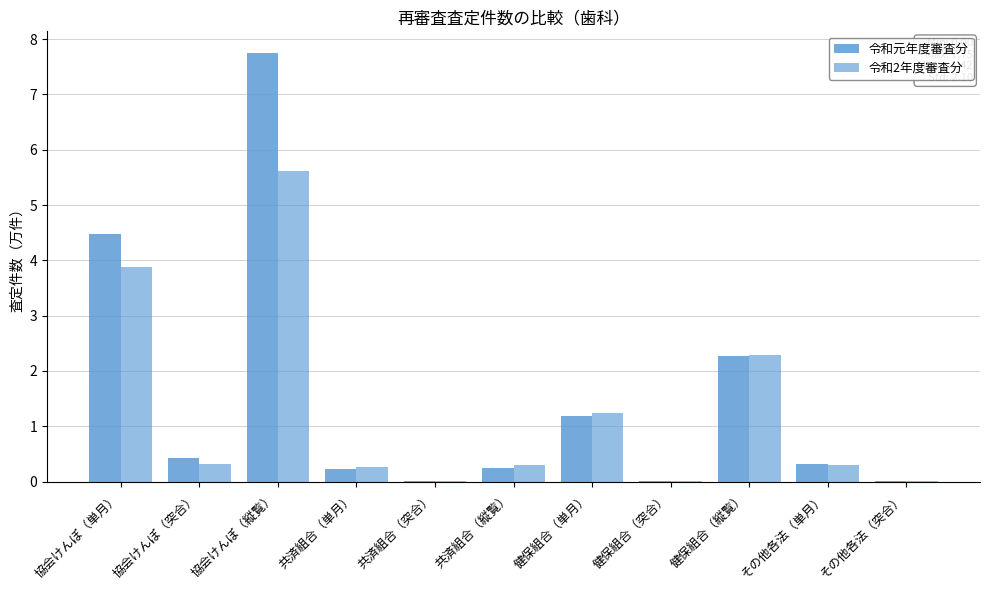

At which label is 令和元年度審査分 closest to 3?

健保組合（縦覧）